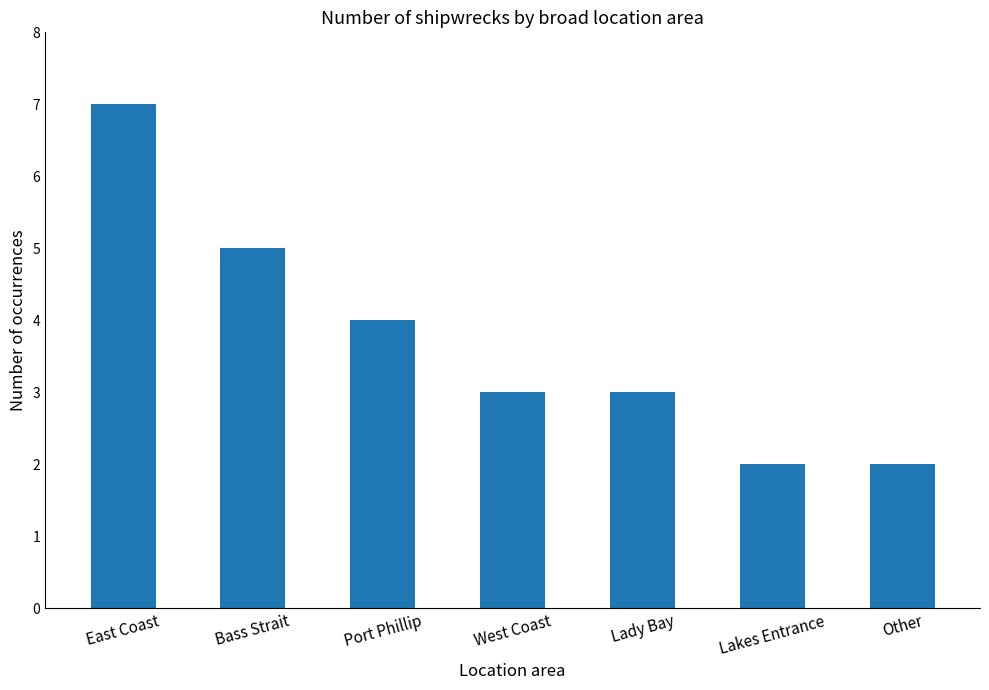

Reading right to left, transcribe all the data shown in this chart.

2	2	3	3	4	5	7